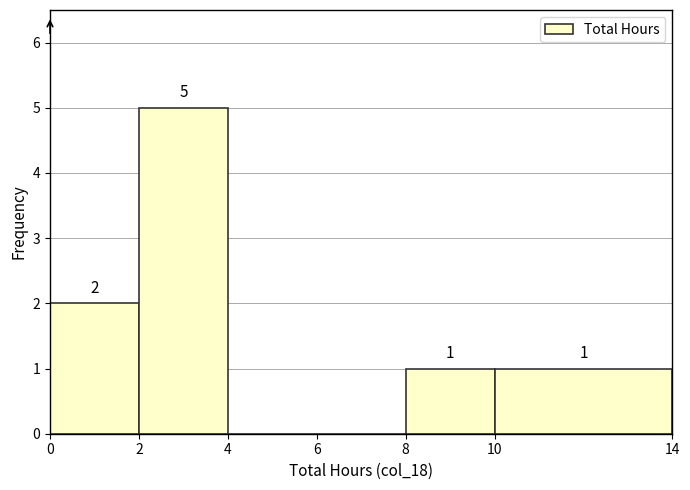

Which range on the x-axis has the tallest bar?

2 to 4